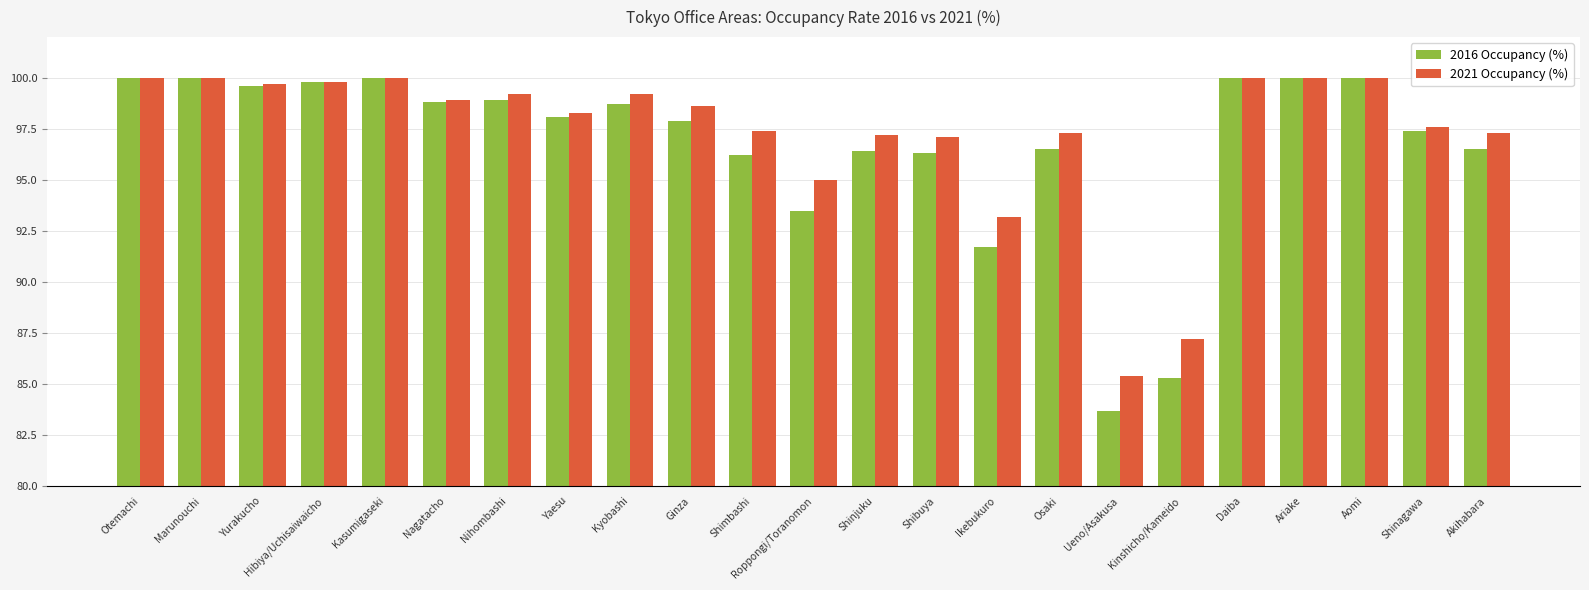

What is the sum of the 2016 Occupancy (%) values at Shimbashi and Osaki?

192.7